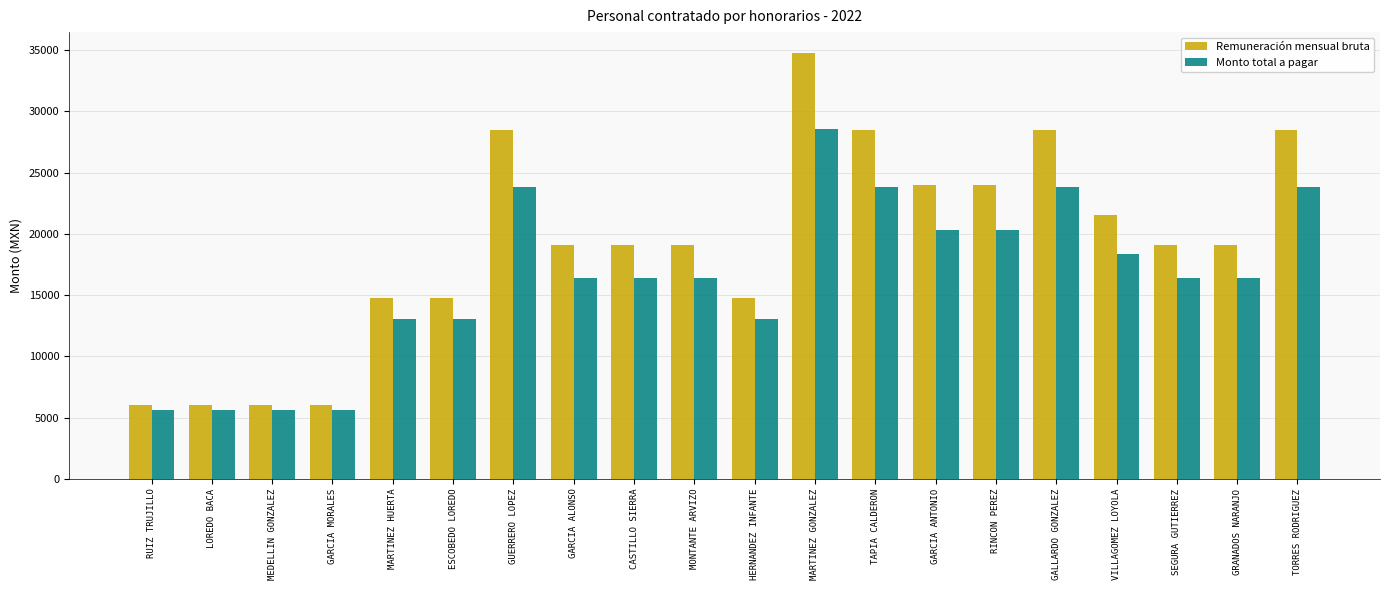

Reading left to right, extract all data points from this chart.

Remuneración mensual bruta: 6000.0	6000.0	6000.0	6000.0	14729.7	14729.7	28517.1	19057.5	19057.5	19057.5	14729.7	34740.2	28517.1	24000.0	24000.0	28517.1	21528.8	19057.5	19057.5	28517.1
Monto total a pagar: 5621.2	5621.2	5621.2	5621.2	13024.6	13024.6	23834.0	16428.0	16428.0	16428.0	13024.6	28593.4	23834.0	20314.8	20314.8	23834.0	18371.4	16428.0	16428.0	23834.0